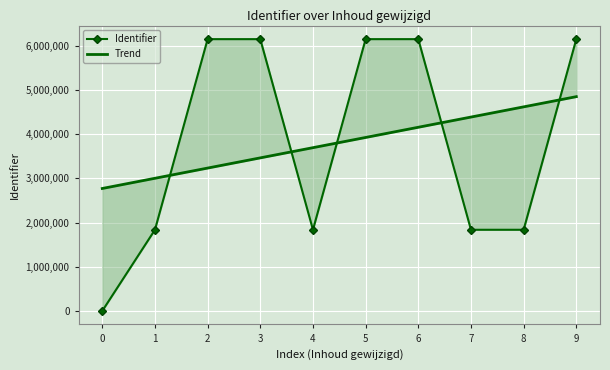

Between which two adjacent categories do Identifier and Trend first intersect?

1 and 2